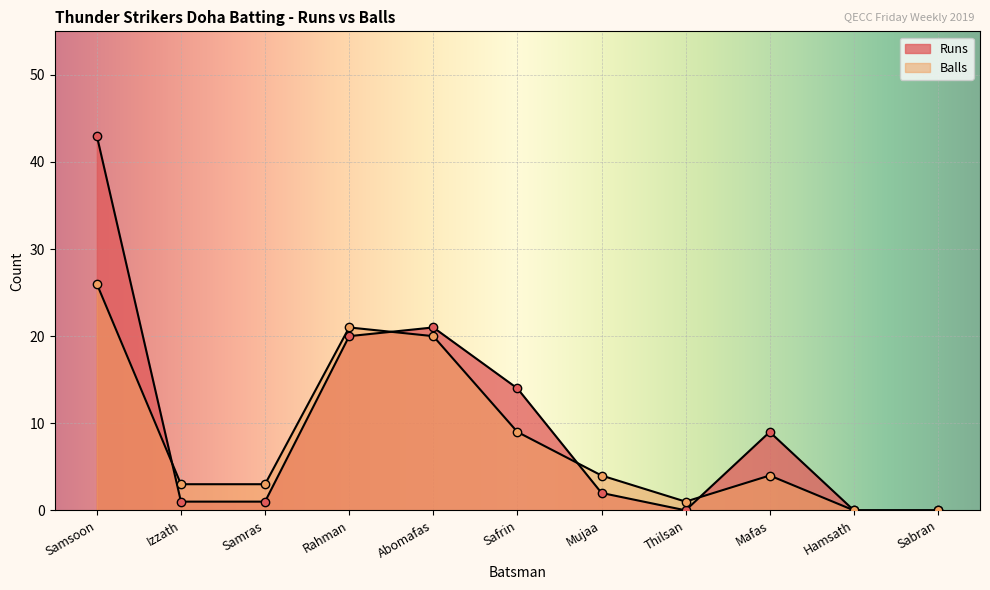

What is the difference between the maximum and second lowest values in the Runs series?

43